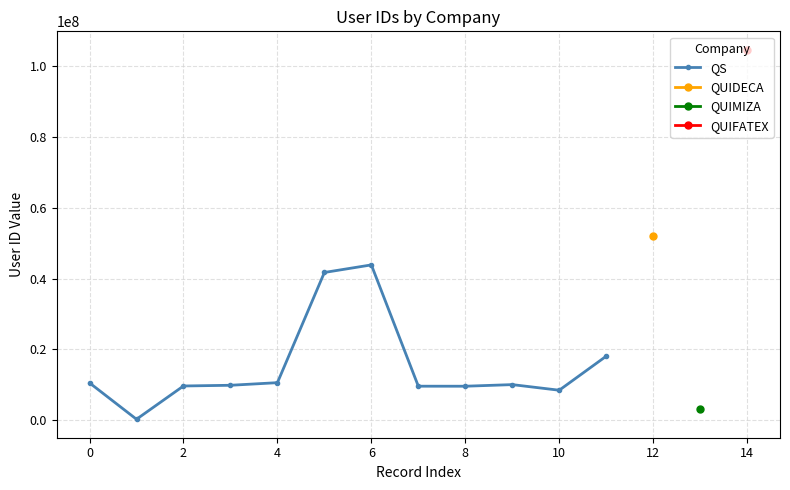

Does the chart display data point markers on the line(s)?

Yes